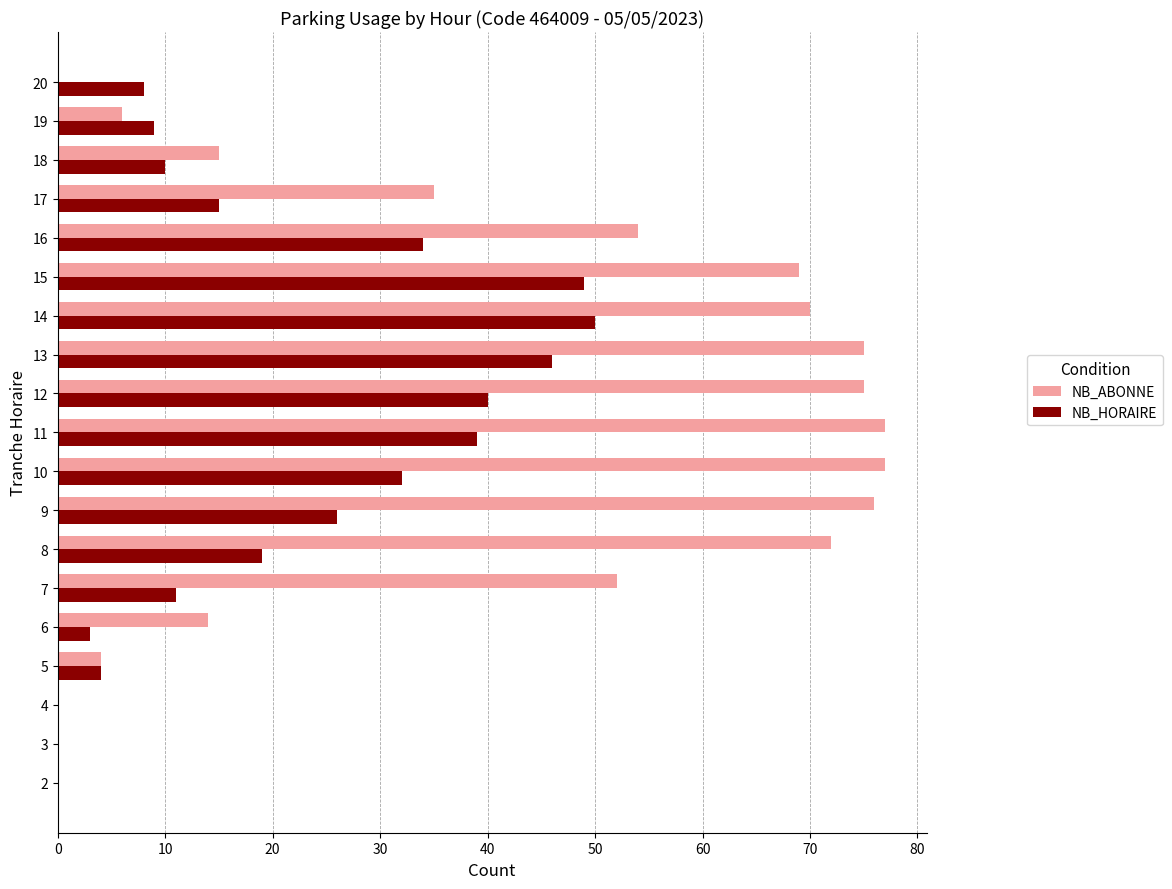

The NB_ABONNE series shows 14 at 6. True or false?

True